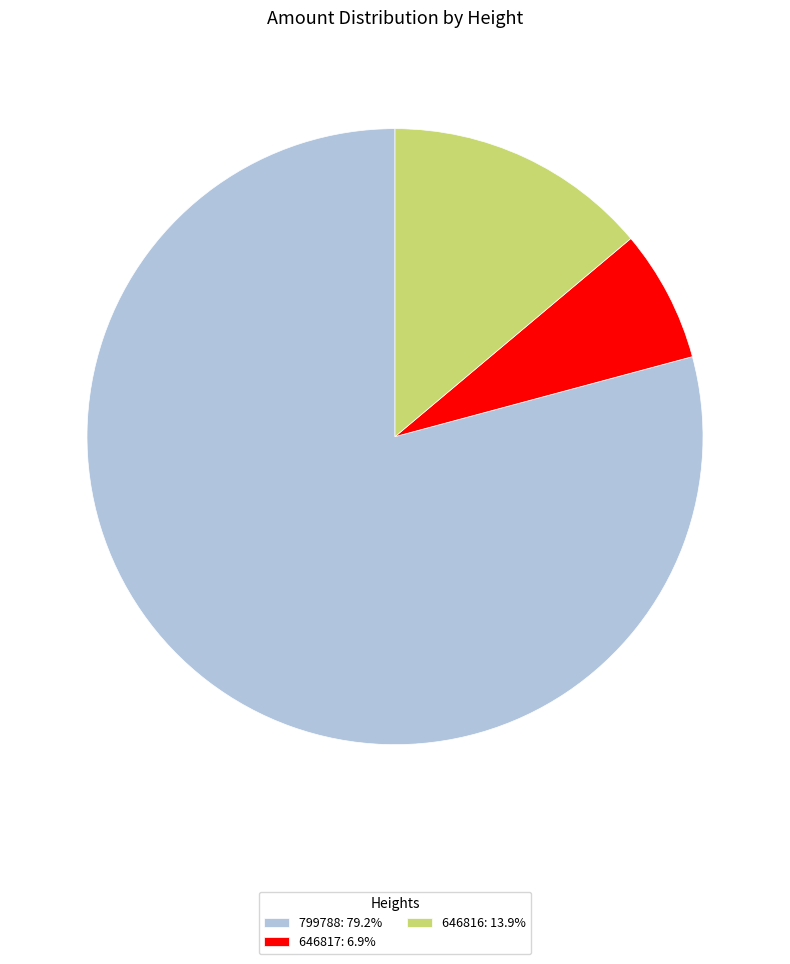

Which slice is the smallest?

646817